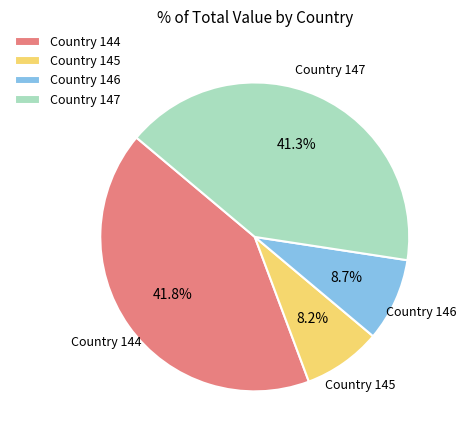

Rank the categories by value from highest to lowest.

Country 144, Country 147, Country 146, Country 145